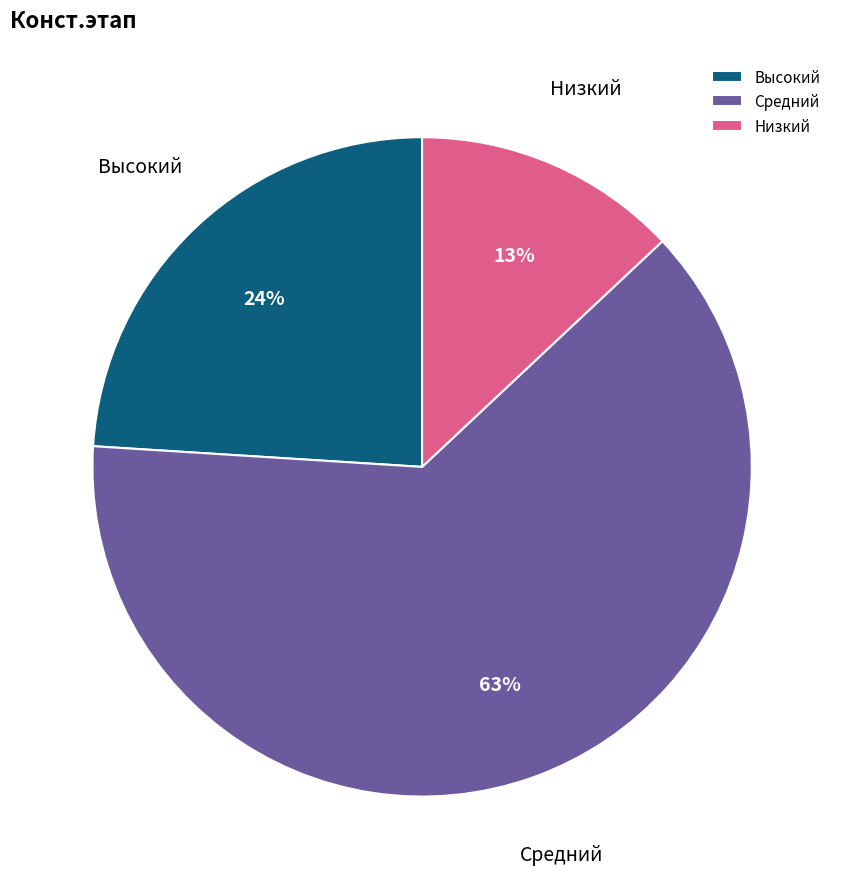

How many slices are in this pie chart?

3